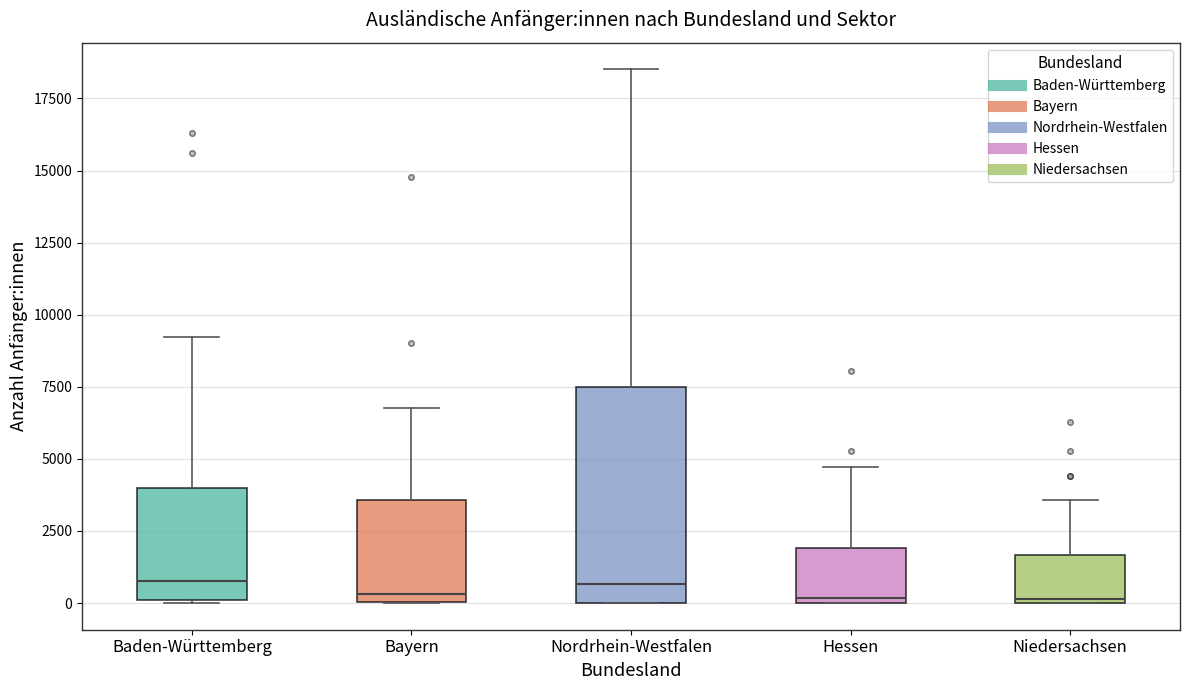

Reading left to right, read every box against the y-axis: the position of its median line, the range the box covers, and the ends of its whiskers. The values are not printed on the chart, so give them approximately, as read against the axis.

Baden-Württemberg: median 1000, box 0 to 4000, whiskers 0 to 9000
Bayern: median 500, box 0 to 3500, whiskers 0 to 7000
Nordrhein-Westfalen: median 500, box 0 to 7500, whiskers 0 to 18500
Hessen: median 0 (just above the box's lower edge), box 0 to 2000, whiskers 0 to 4500
Niedersachsen: median 0, box 0 to 1500, whiskers 0 to 3500